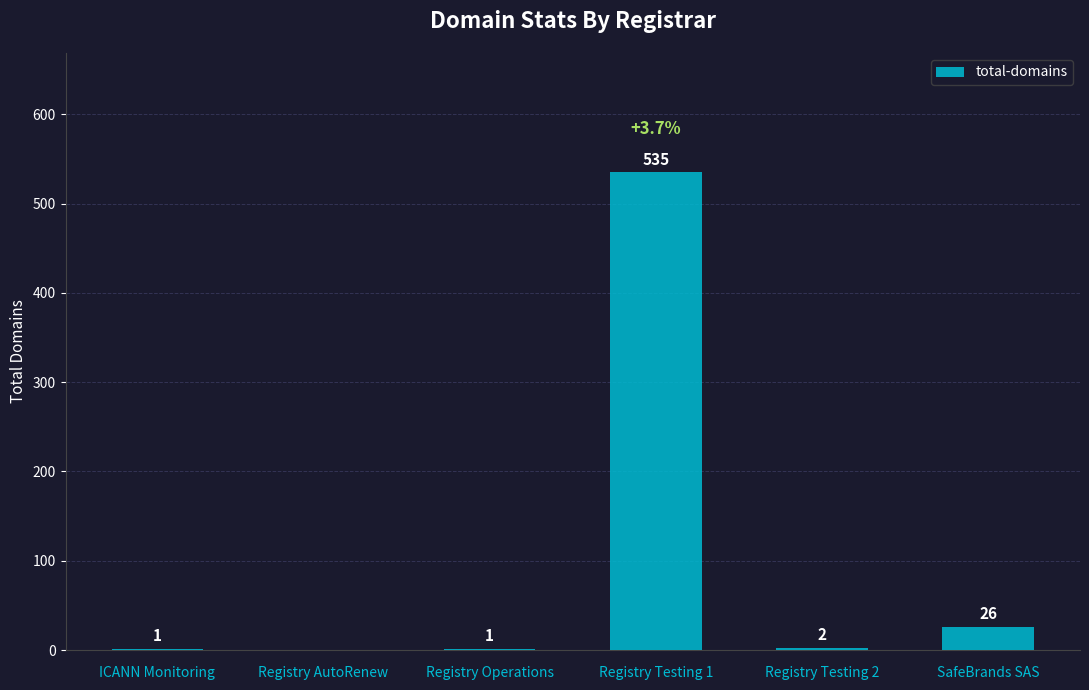

Is it true that the value at Registry AutoRenew is 211?

False